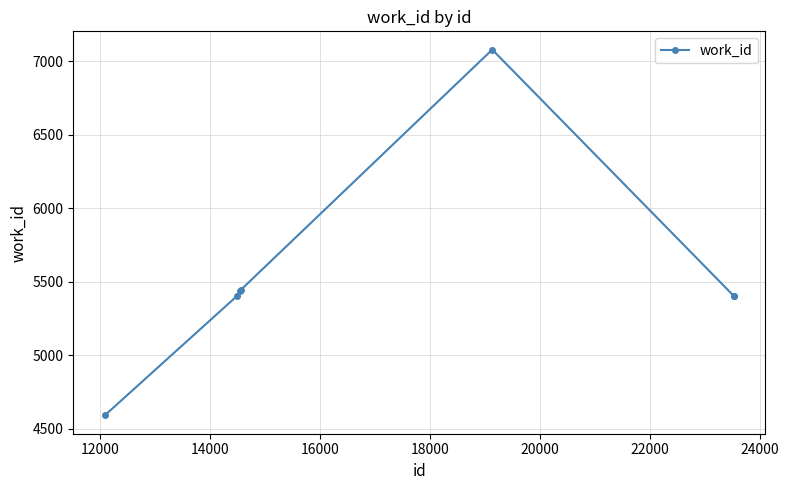

What is the smallest value displayed?

4589